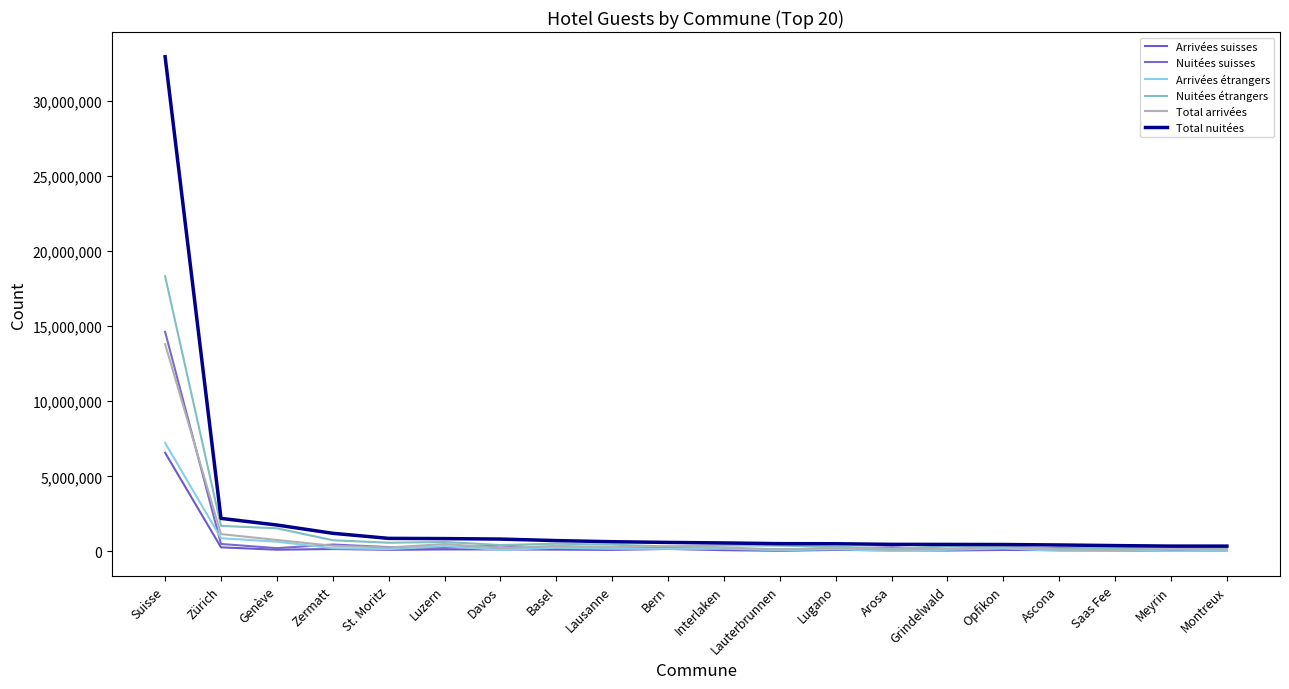

What is the label of the 9th point from the left?

Lausanne